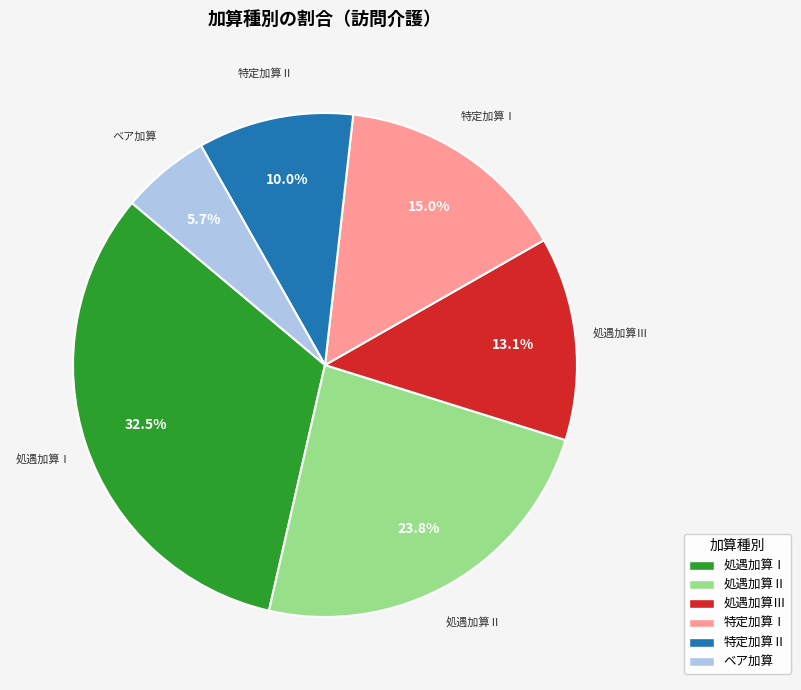

To the nearest percent, what is the average slice percentage?

17%